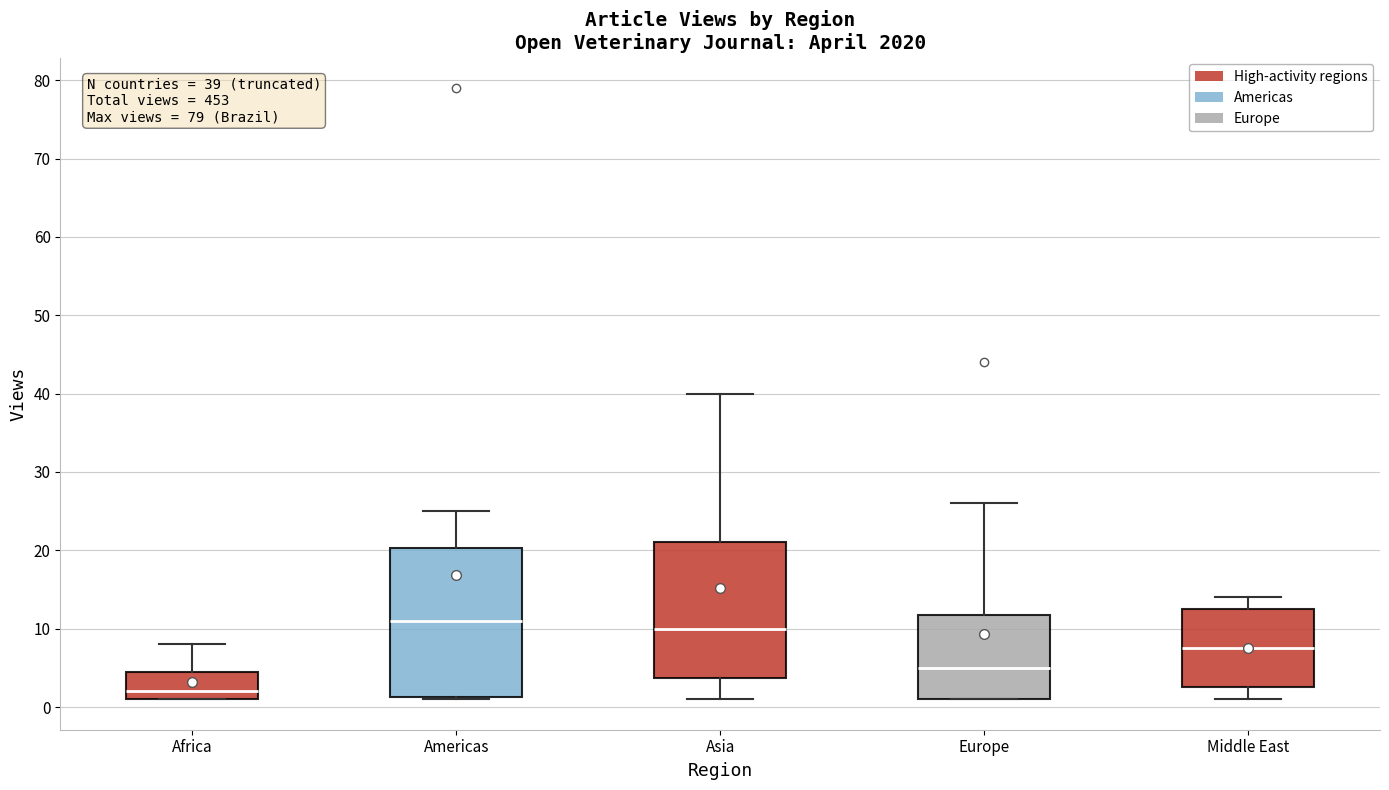

Which box's median line is the lowest?

Africa